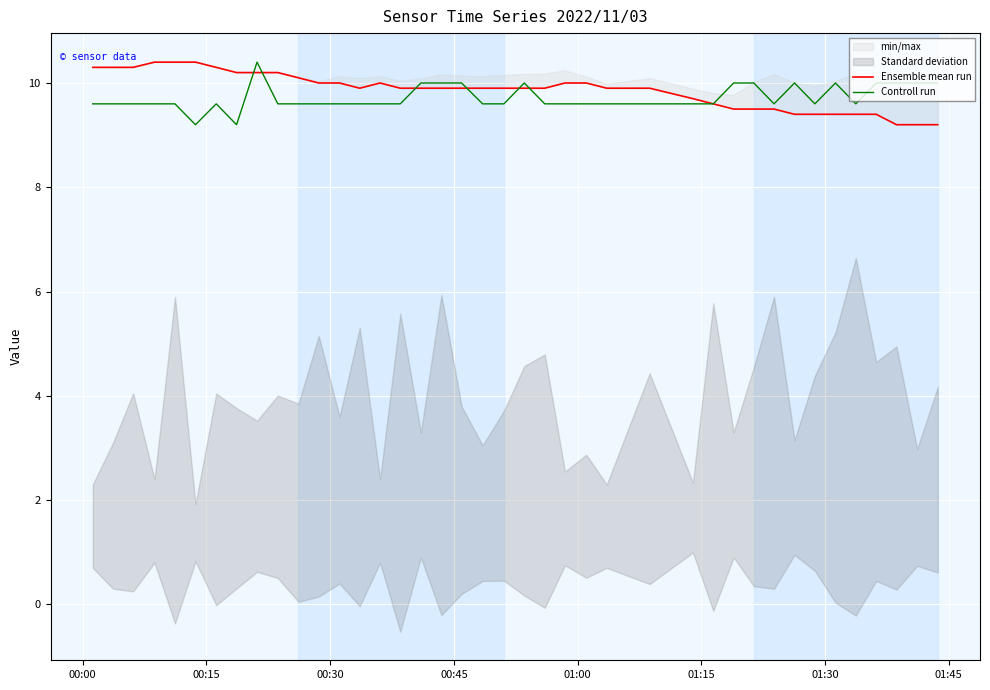

What is the lowest value of the Controll run series?

9.2